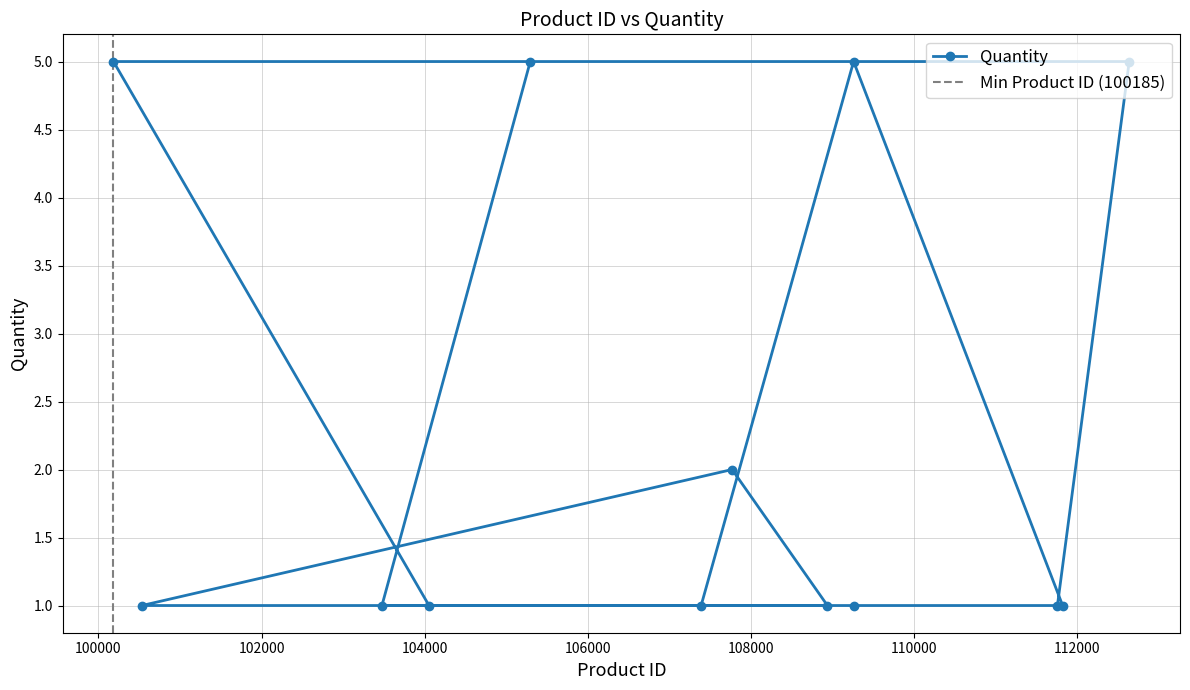

What is the difference between the maximum and minimum values?

4